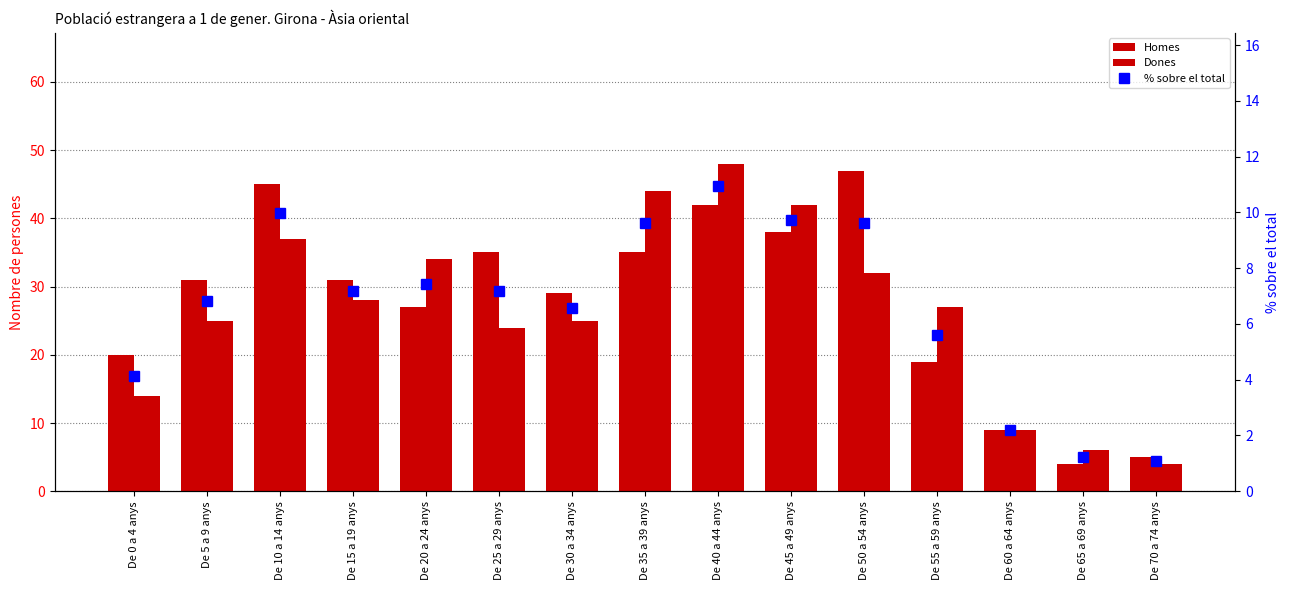

Which series has the largest total across all categories?

Homes